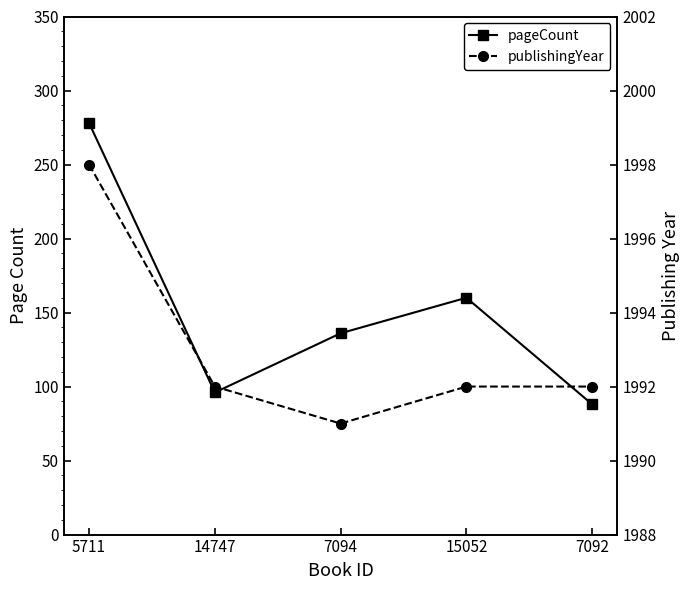

Which series has the widest spread of values?

pageCount